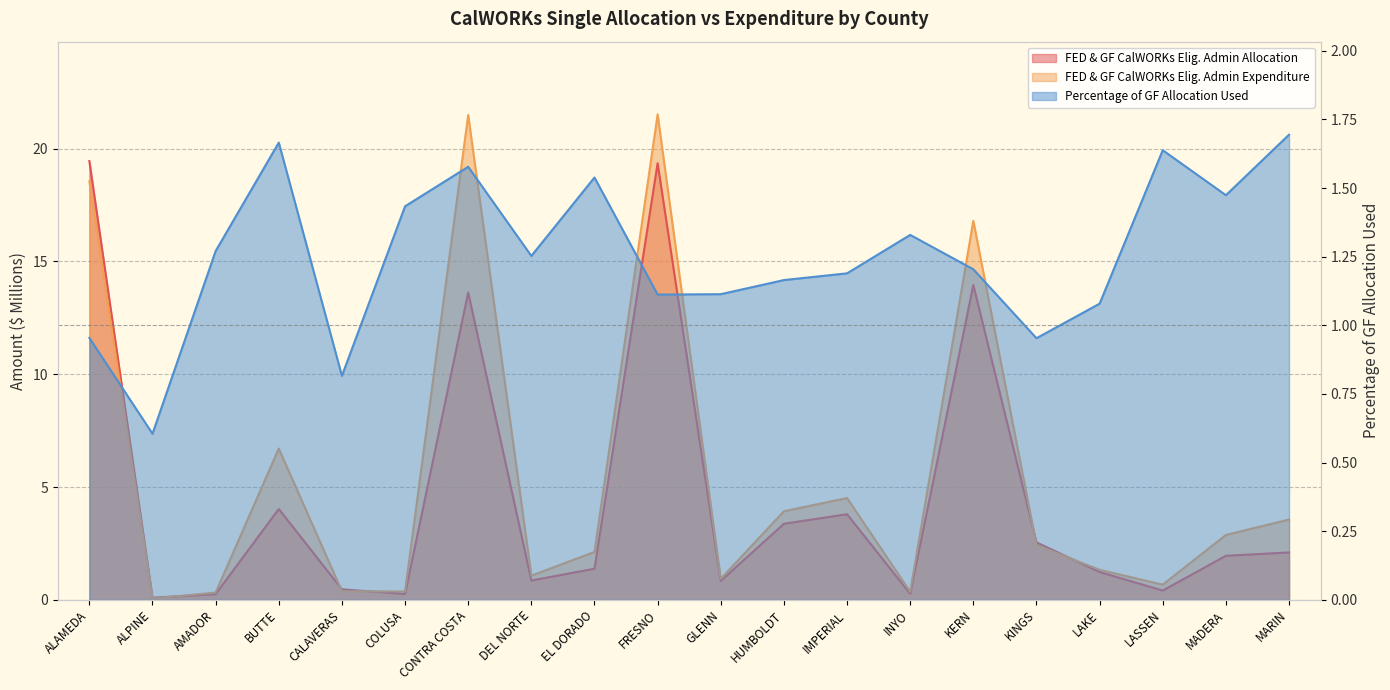

How many lines are shown in the chart?

3